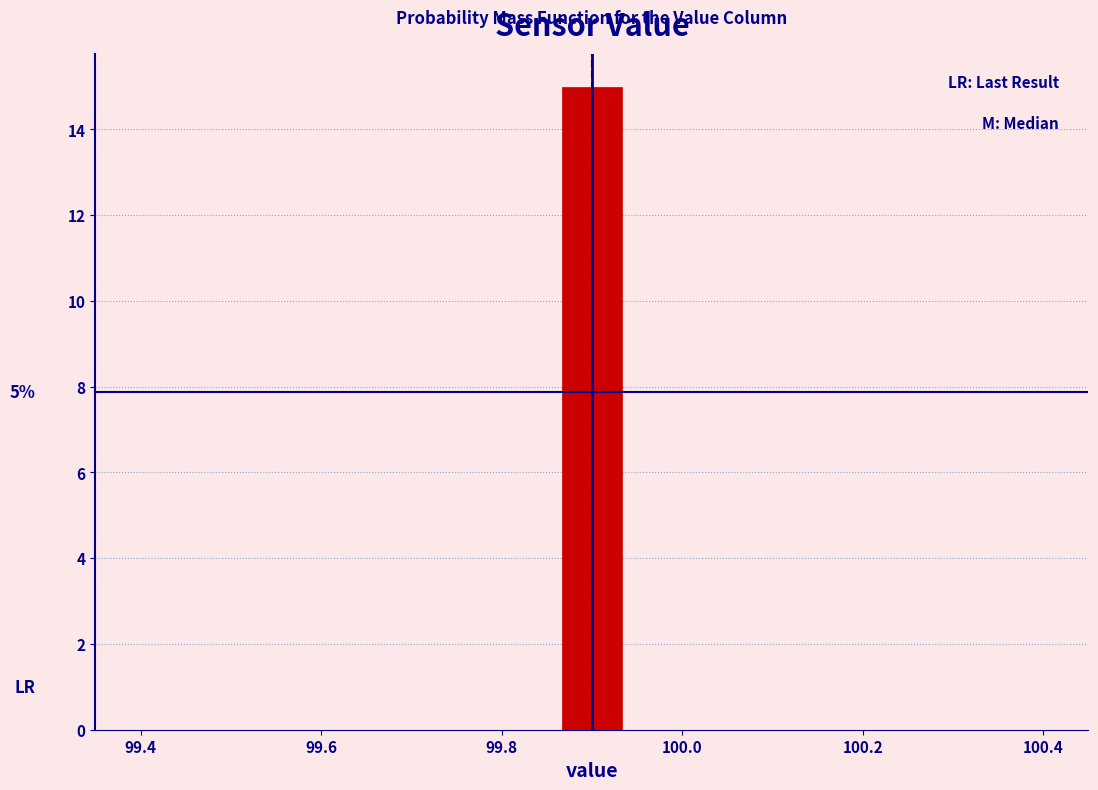

Around what value on the x-axis is the tallest bar? Give the approximate position of its centre, as read against the axis.

99.90